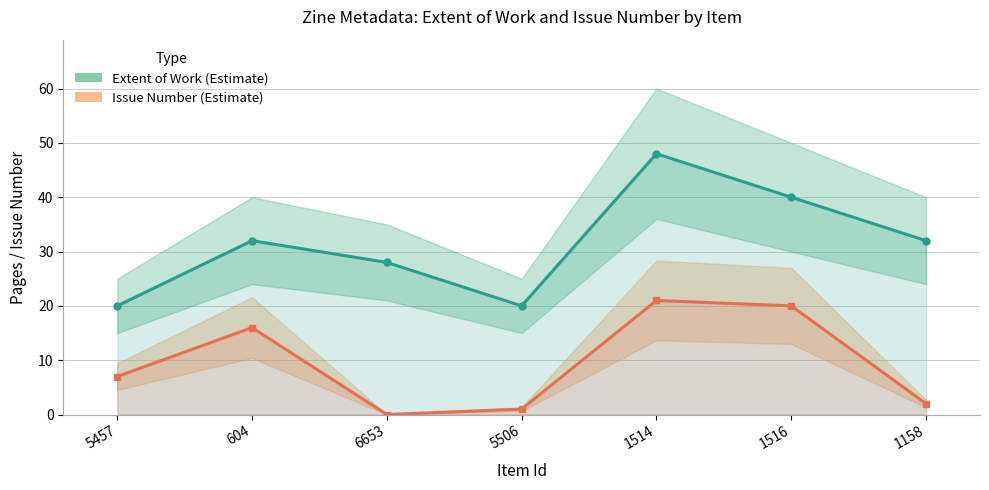

What position from the right is 1158?

1